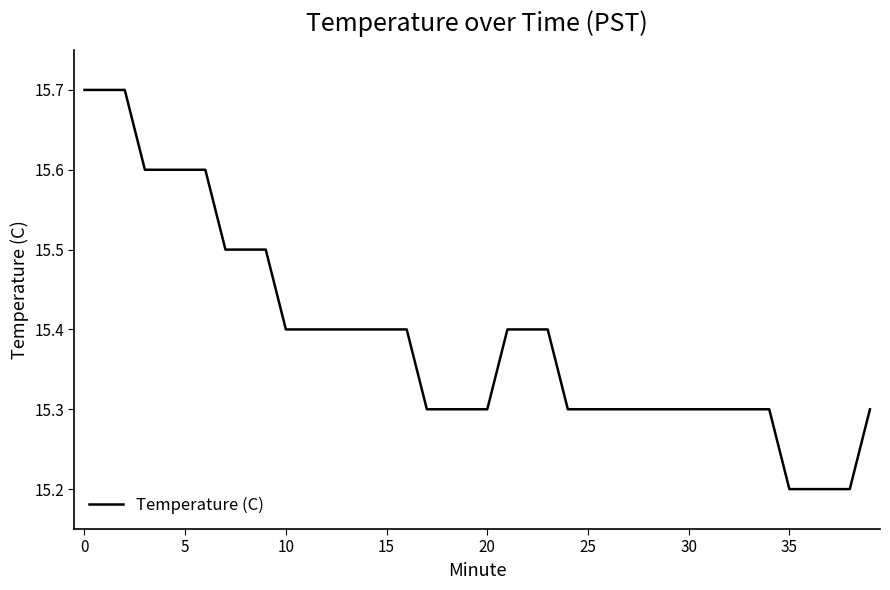

What is the greatest value displayed?

15.7